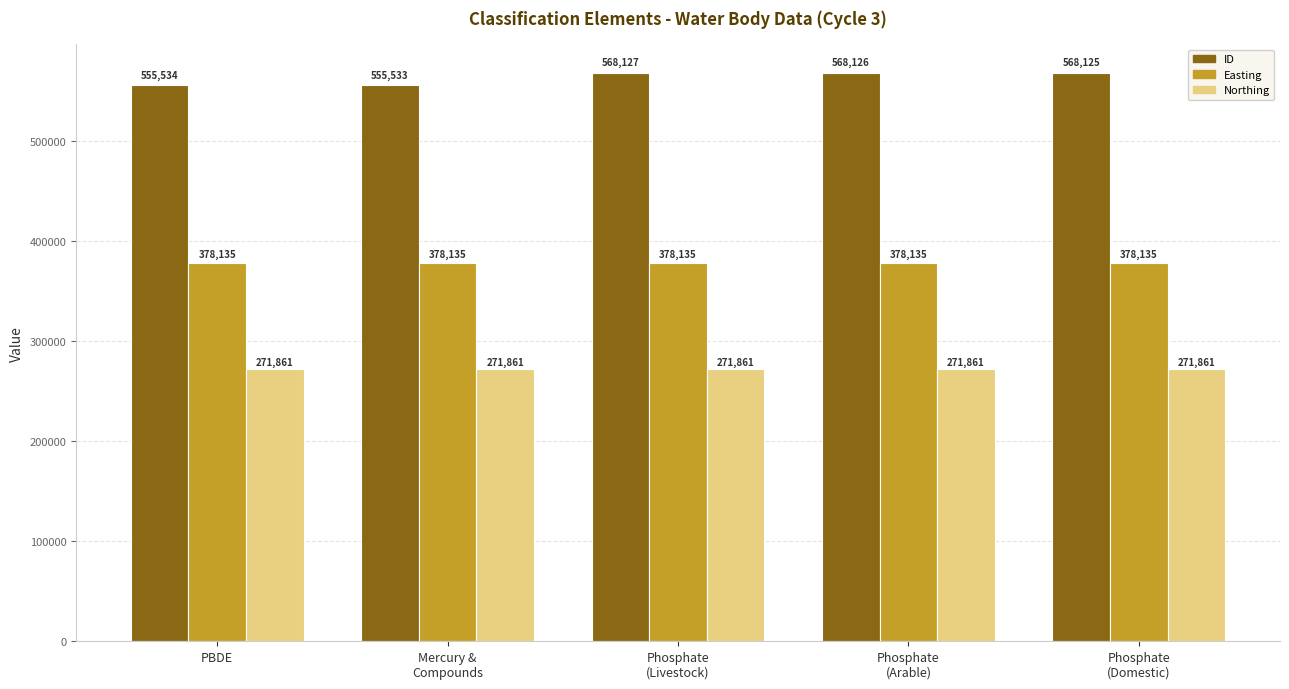

What position from the left is PBDE?

1